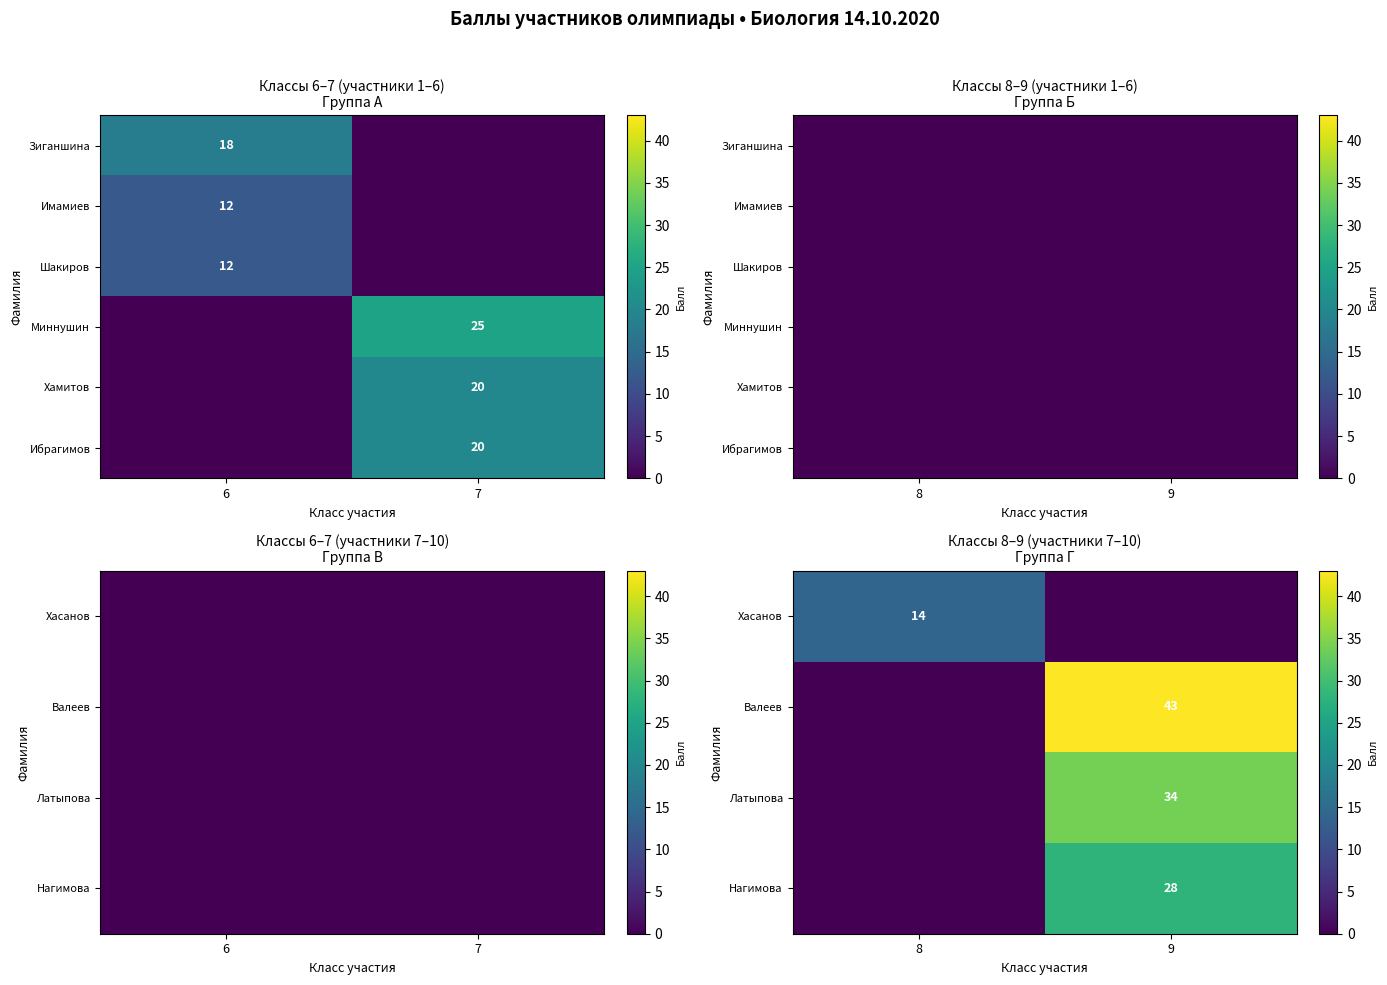

True or false: Латыпова has a value of -19 at 8.

False